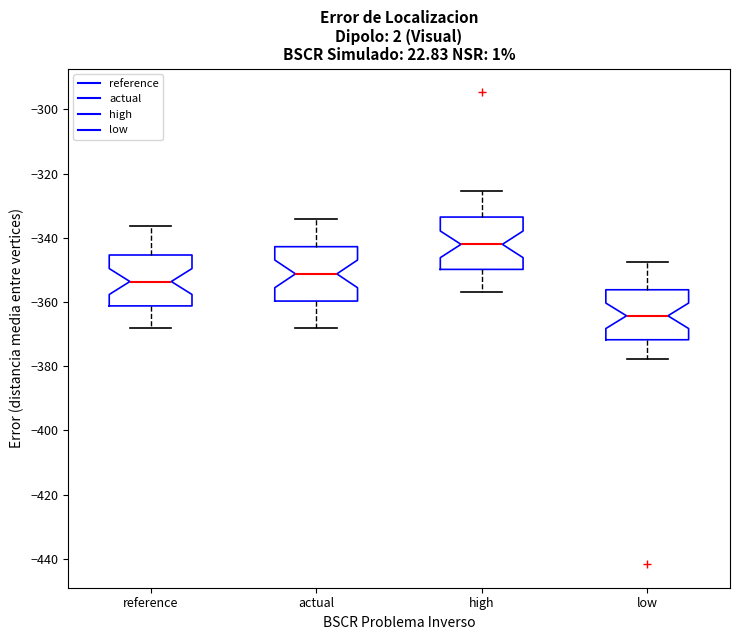

Which box's median line is the lowest?

low